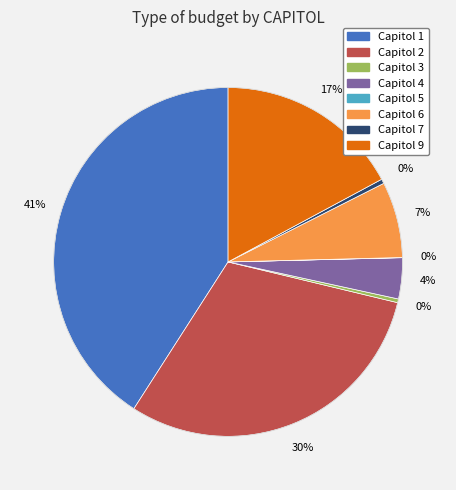

Is there a majority slice in this chart?

No